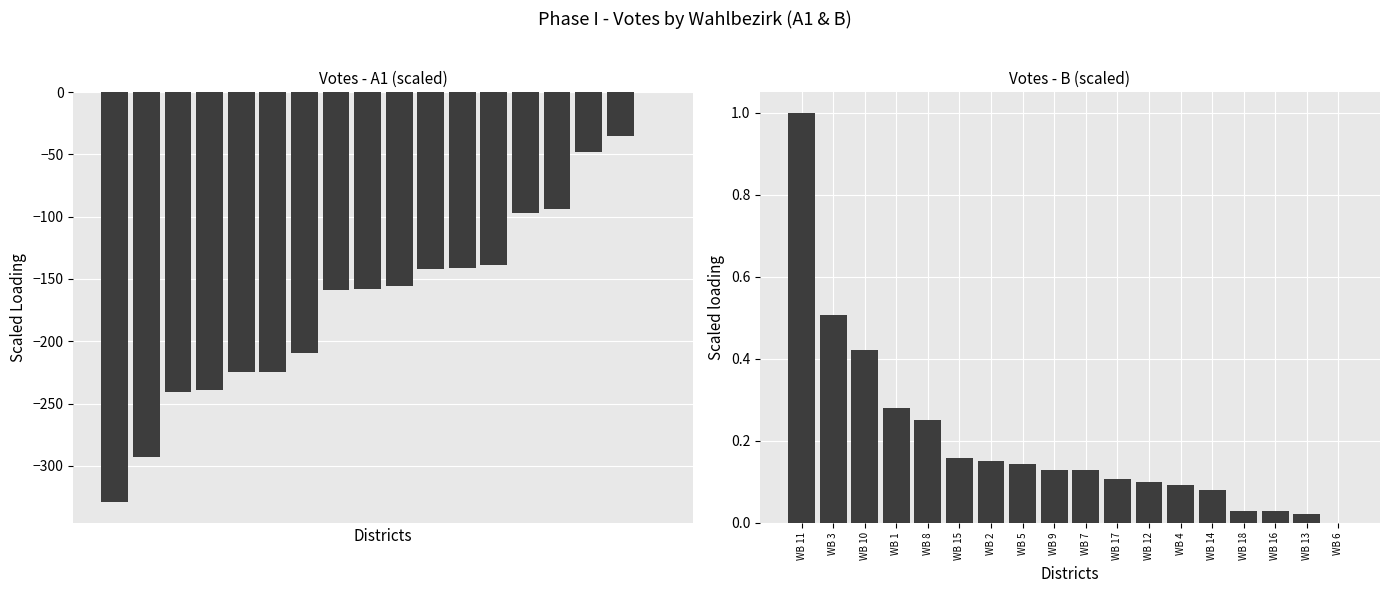

What is the value of the A1 bar at the 16th from the left?

-48.0